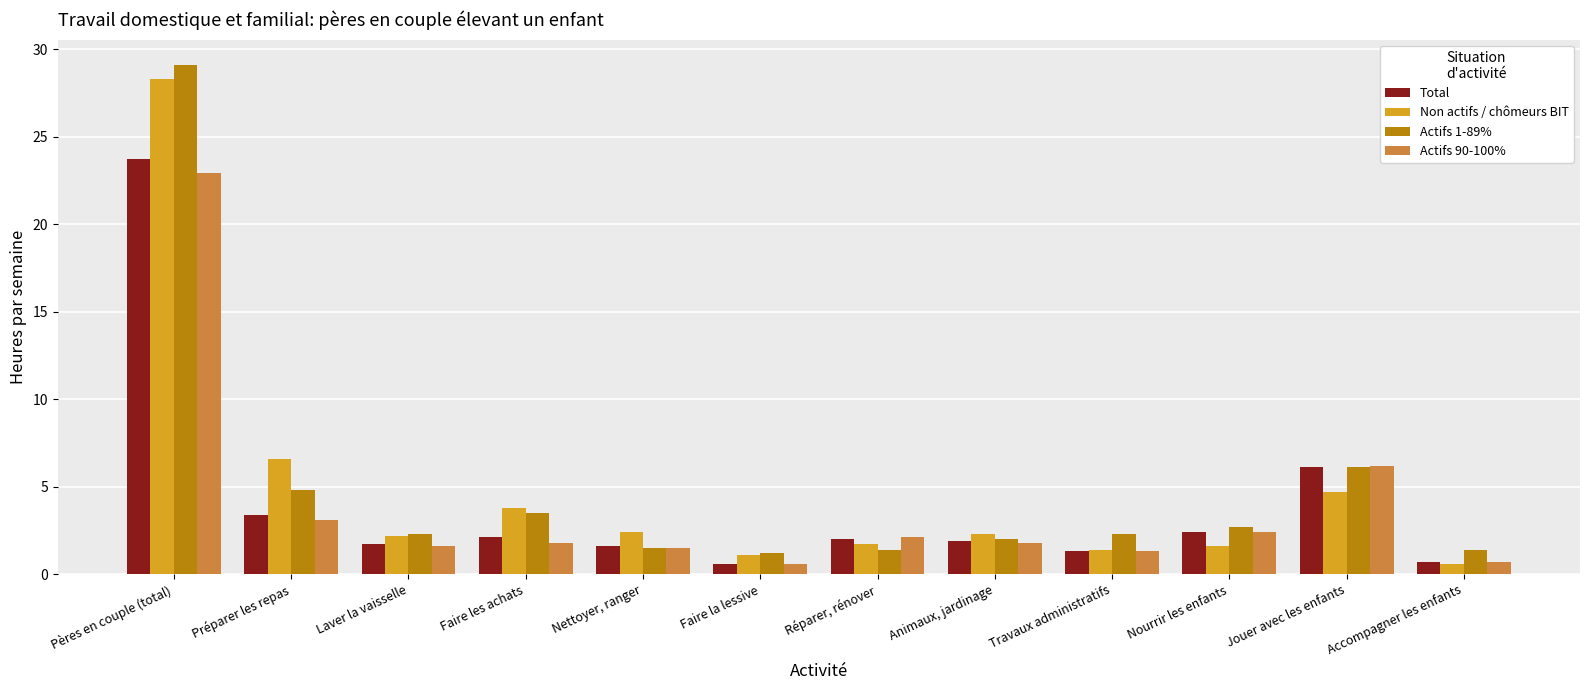

The value of Non actifs / chômeurs BIT at Laver la vaisselle is 2.2. True or false?

True